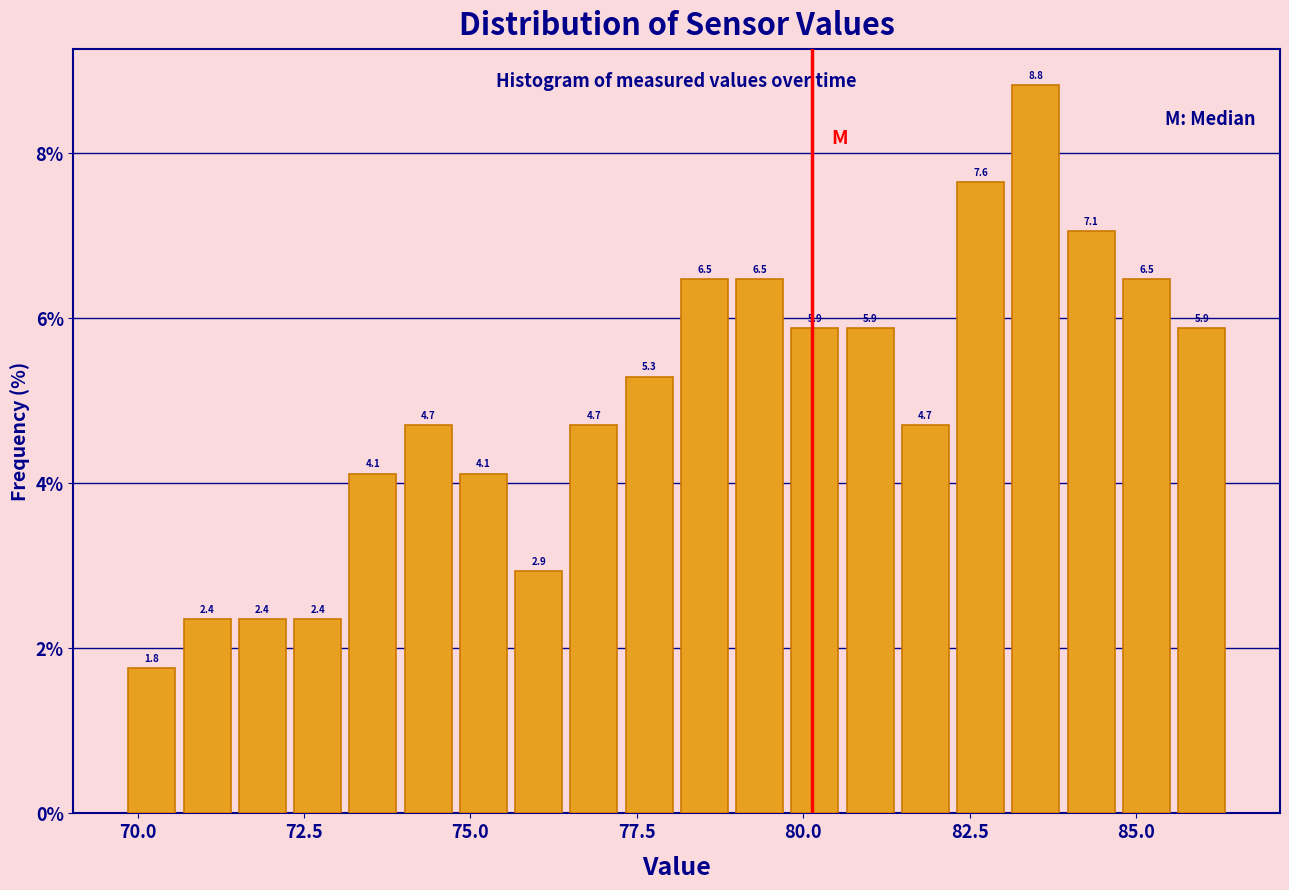

Around what value on the x-axis is the tallest bar? Give the approximate position of its centre, as read against the axis.

83.5